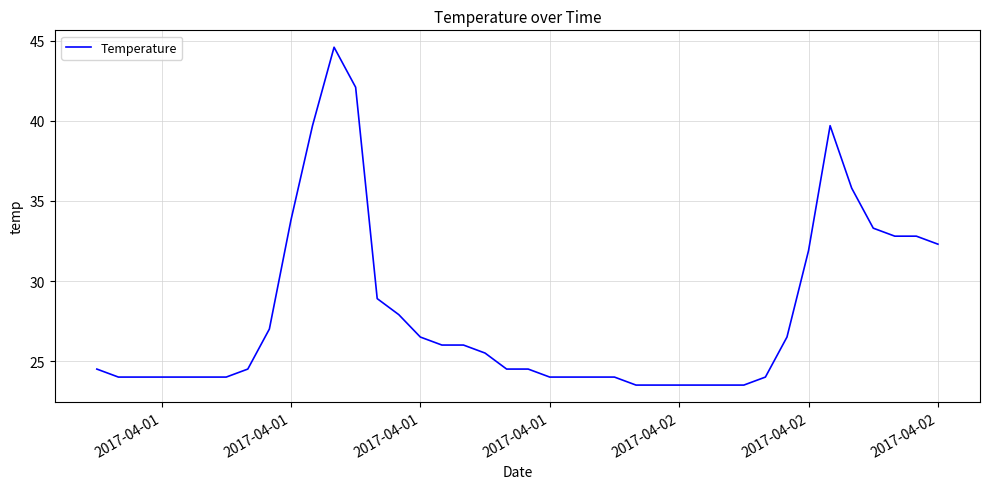

Does the chart display data point markers on the line(s)?

No